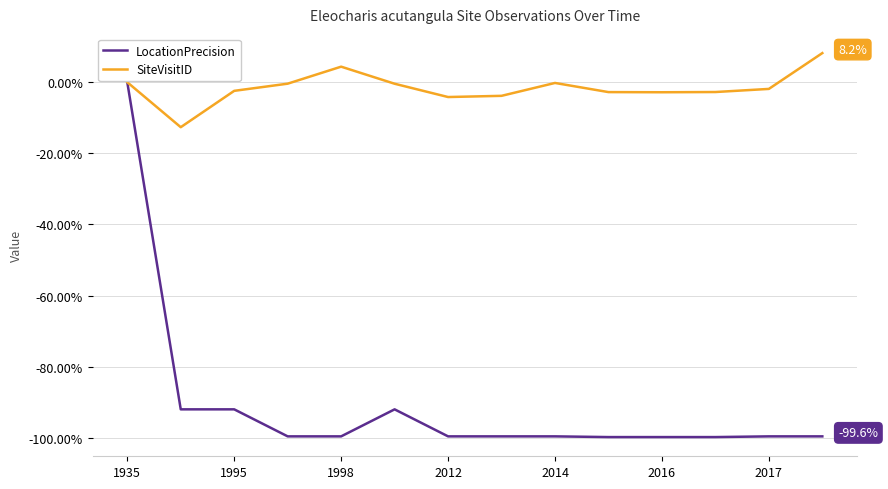

Is this an area chart (filled region under the line)?

No